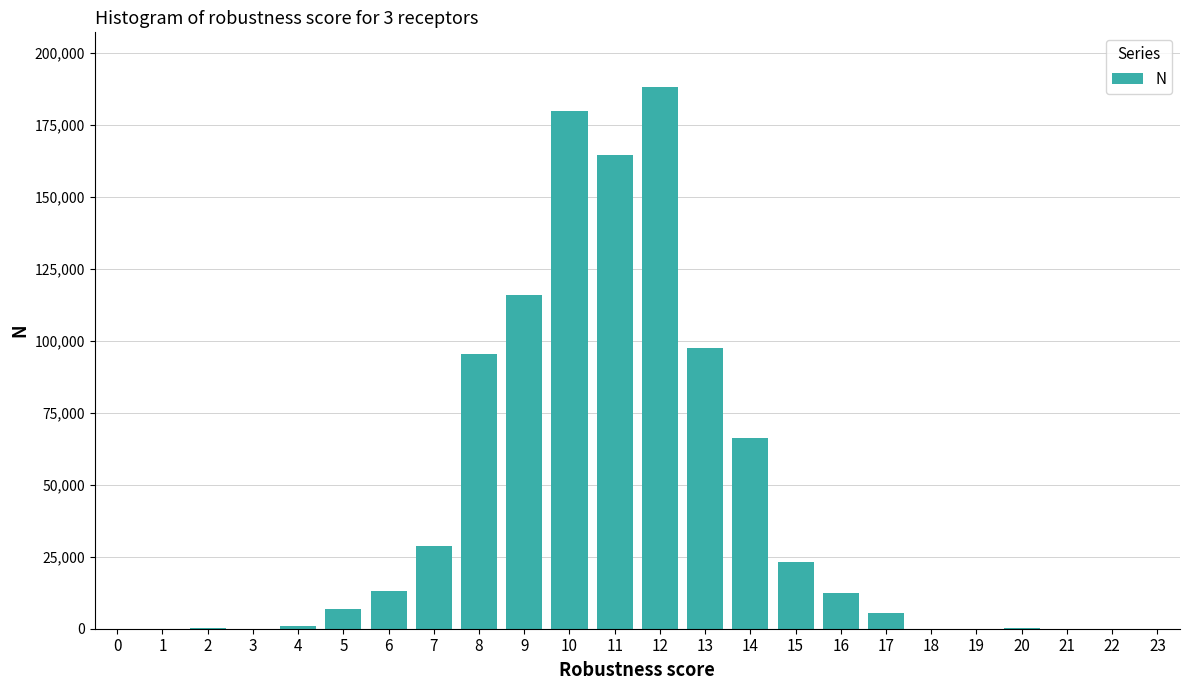

The value at 19 is 0. True or false?

True